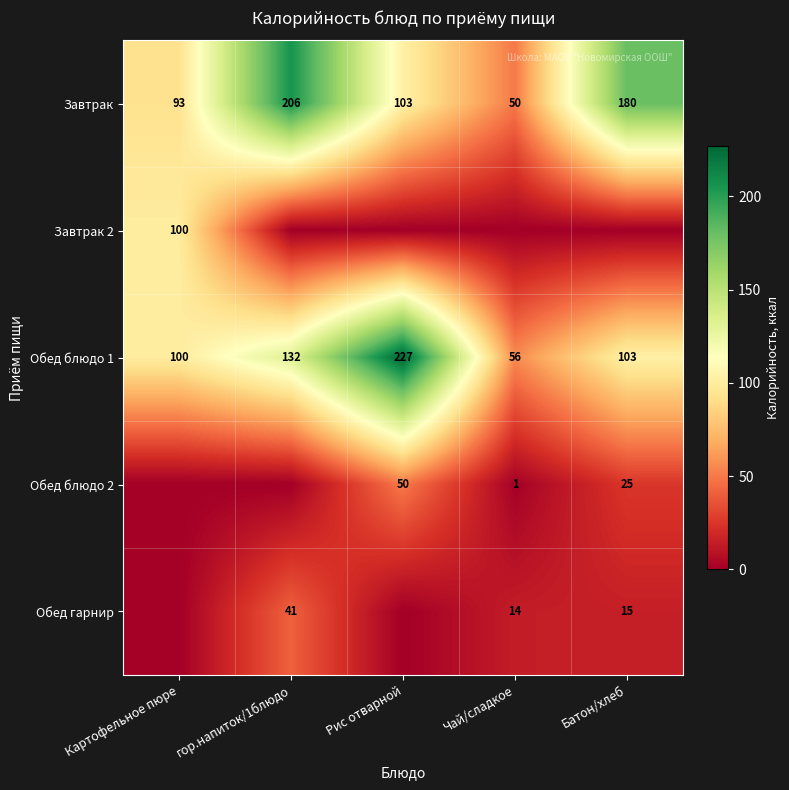

What is the difference between the maximum and second lowest values in the Обед блюдо 1 series?

127